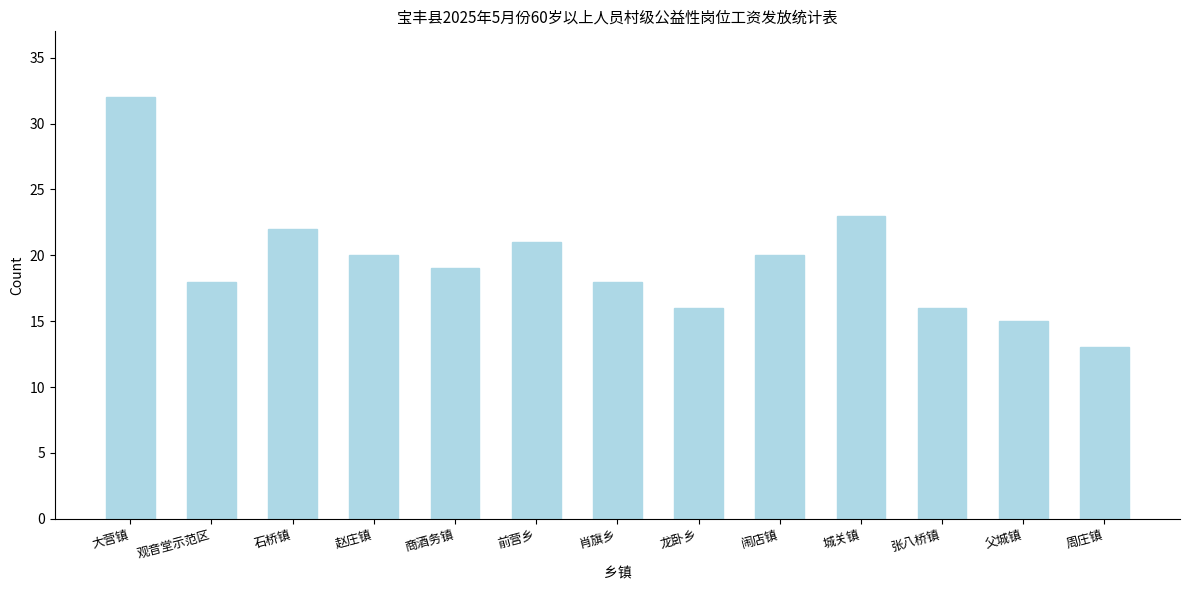

Reading right to left, transcribe all the data shown in this chart.

13	15	16	23	20	16	18	21	19	20	22	18	32